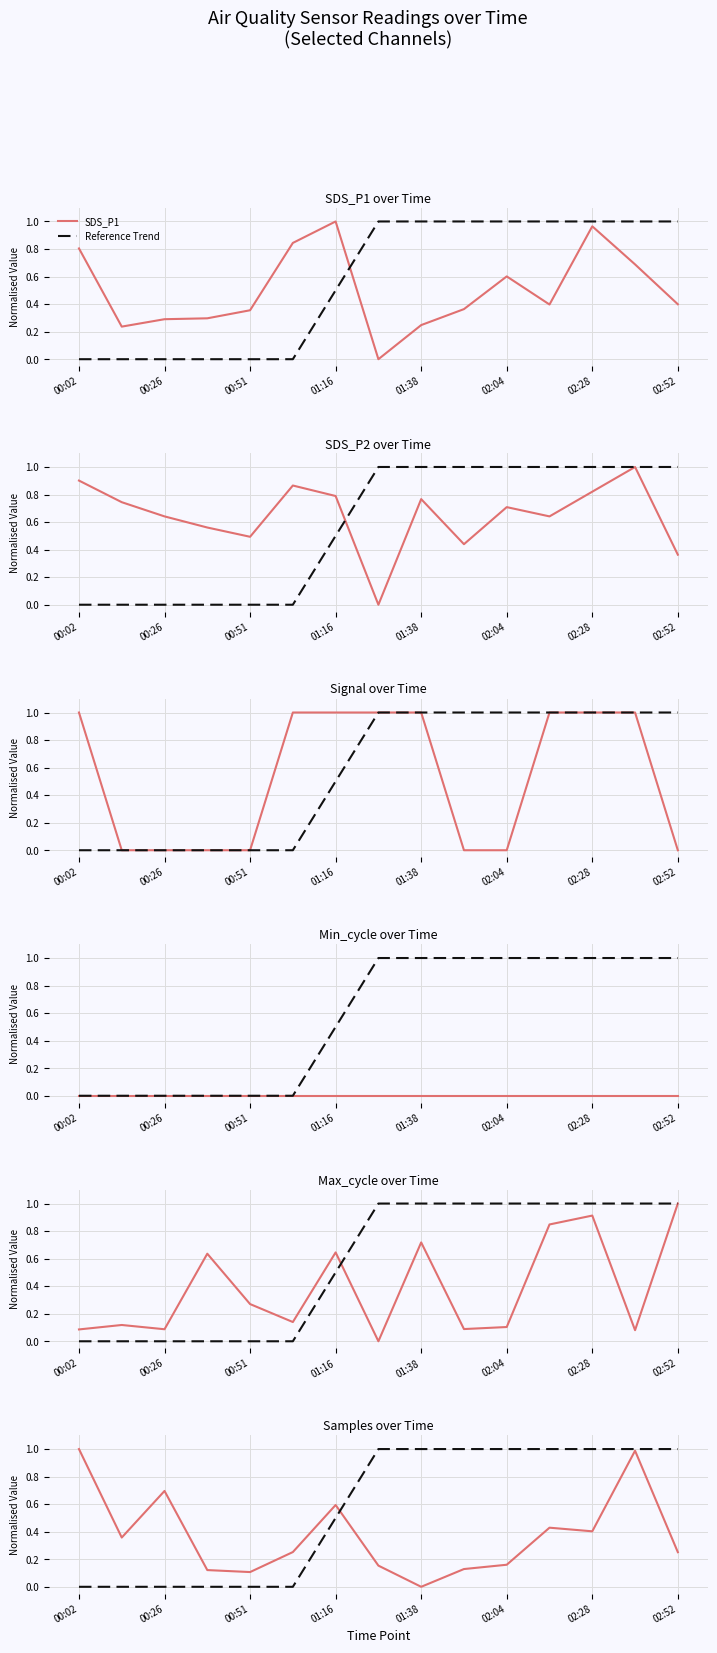

At which label does Signal reach its minimum?

00:14